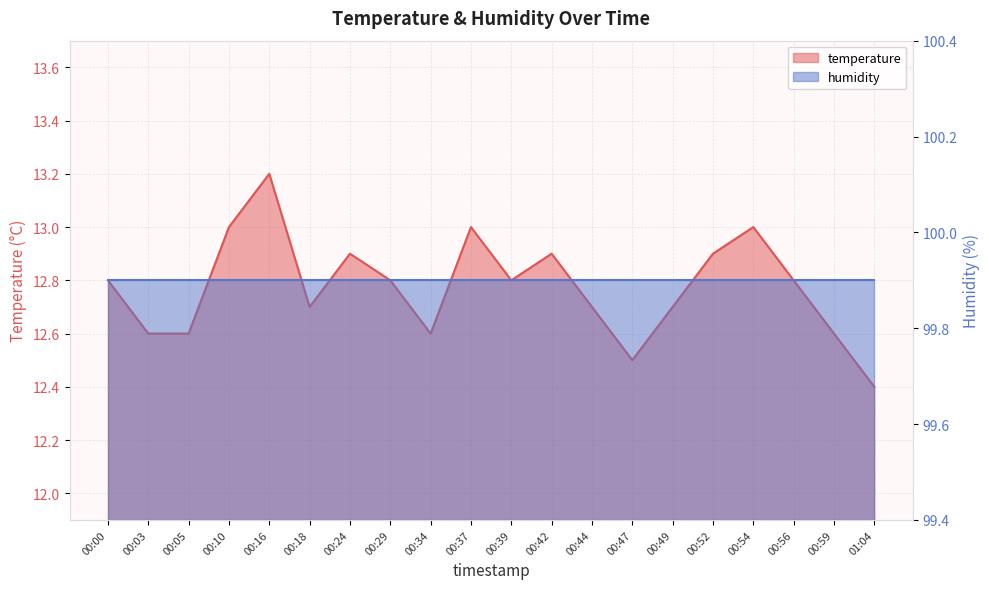

List the labels in order of value, smallest first.

01:04, 00:47, 00:03, 00:05, 00:34, 00:59, 00:18, 00:44, 00:49, 00:00, 00:29, 00:39, 00:56, 00:24, 00:42, 00:52, 00:10, 00:37, 00:54, 00:16